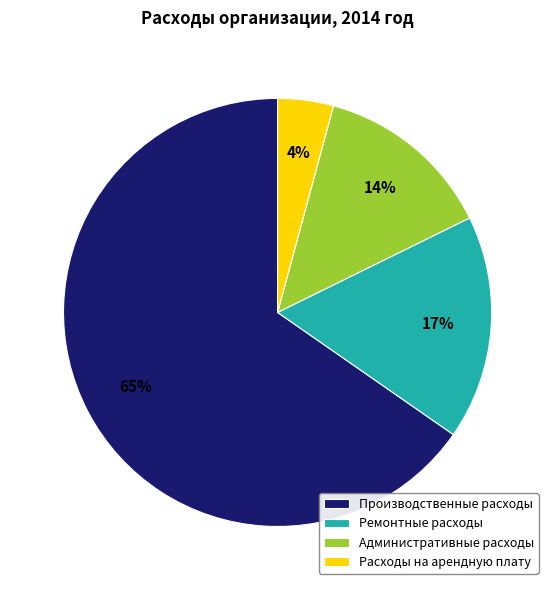

The Производственные расходы slice represents 72% of the pie. True or false?

False